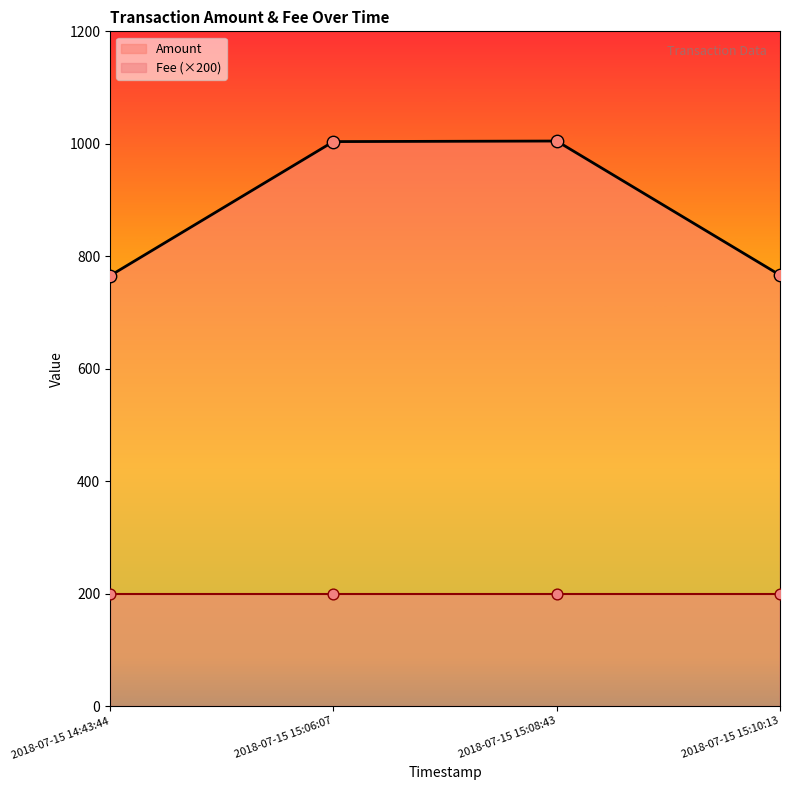

Which has a higher value, 2018-07-15 15:10:13 or 2018-07-15 14:43:44?

2018-07-15 15:10:13